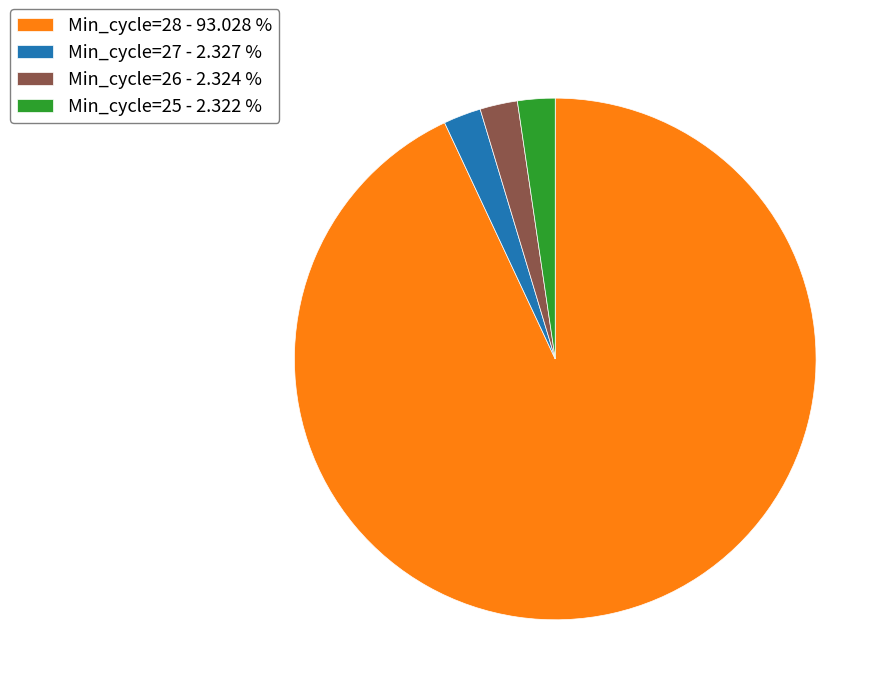

Which has a higher value, Min_cycle=28 - 93.028 % or Min_cycle=27 - 2.327 %?

Min_cycle=28 - 93.028 %